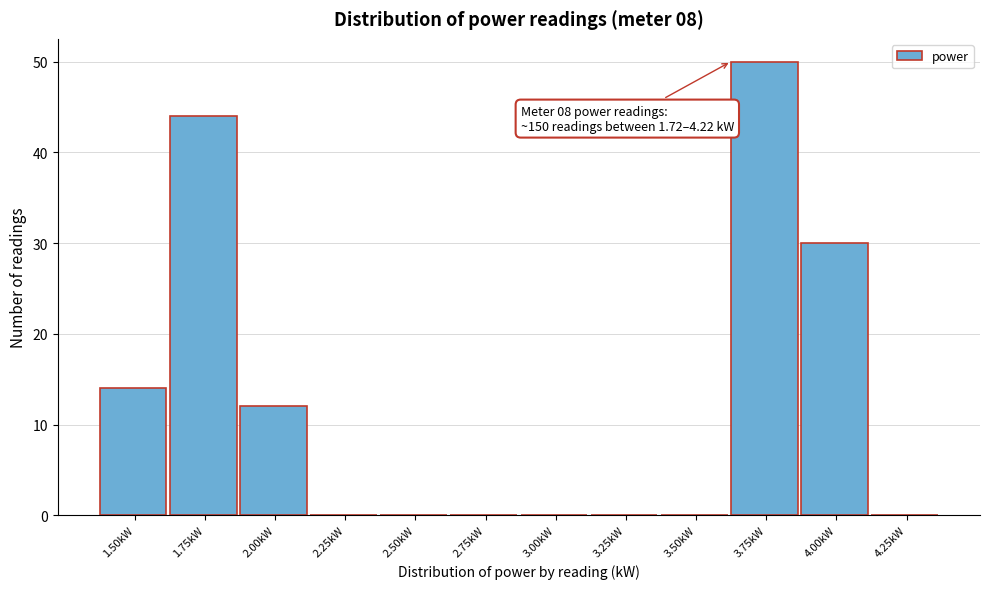

Reading right to left, what are all the values shown in this chart?

4.25kW=0	4.00kW=30	3.75kW=50	3.50kW=0	3.25kW=0	3.00kW=0	2.75kW=0	2.50kW=0	2.25kW=0	2.00kW=12	1.75kW=44	1.50kW=14